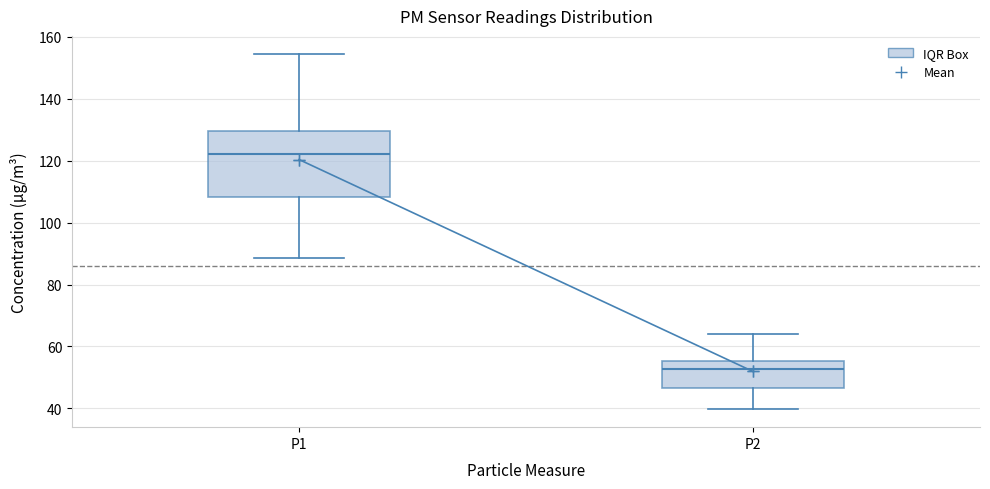

Reading left to right, read every box against the y-axis: the position of its median line, the range the box covers, and the ends of its whiskers. The values are not printed on the chart, so give them approximately, as read against the axis.

P1: median 122, box 108 to 130, whiskers 88 to 154
P2: median 52, box 46 to 56, whiskers 40 to 64